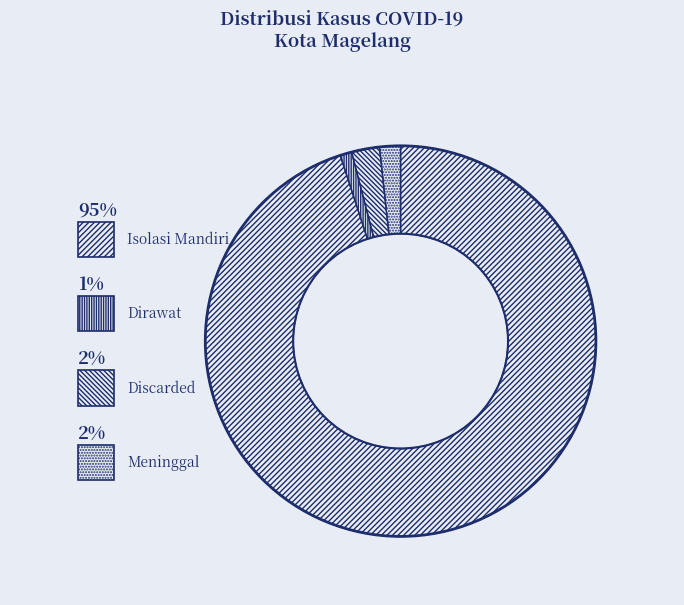

To the nearest percent, what is the difference between the Meninggal and Dirawat slice percentages?

1%